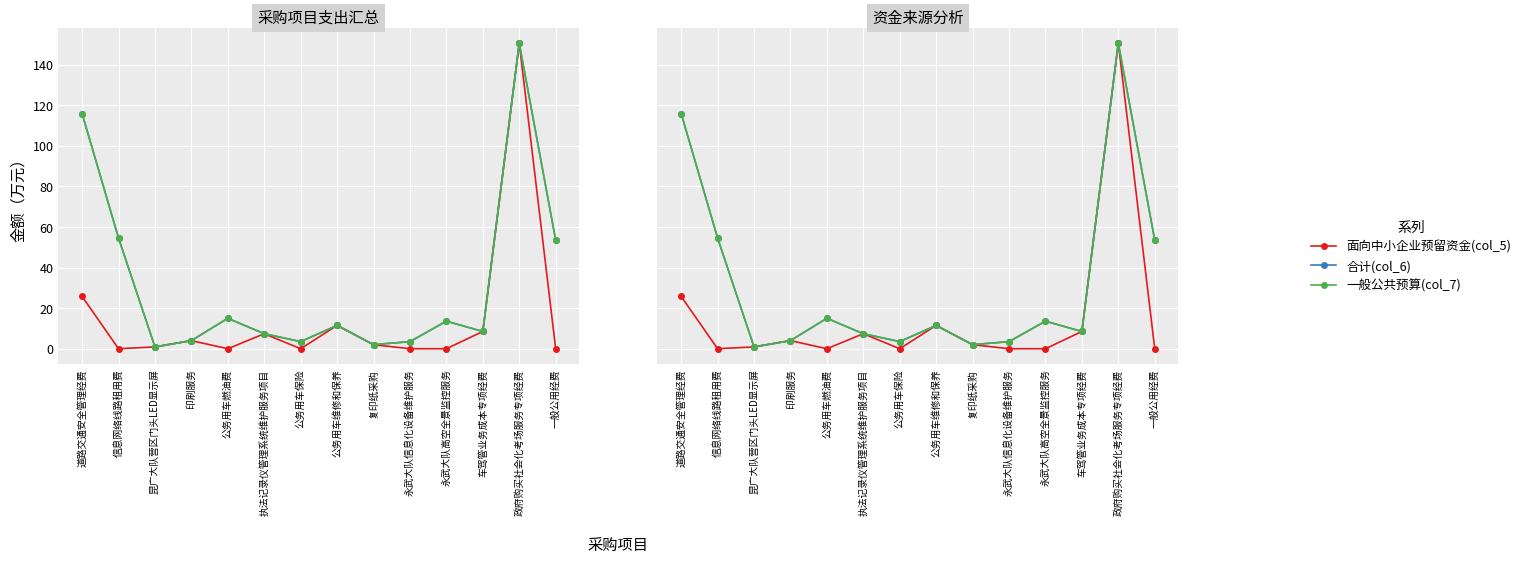

What is the average value of the 合计(col_6) series?

31.8